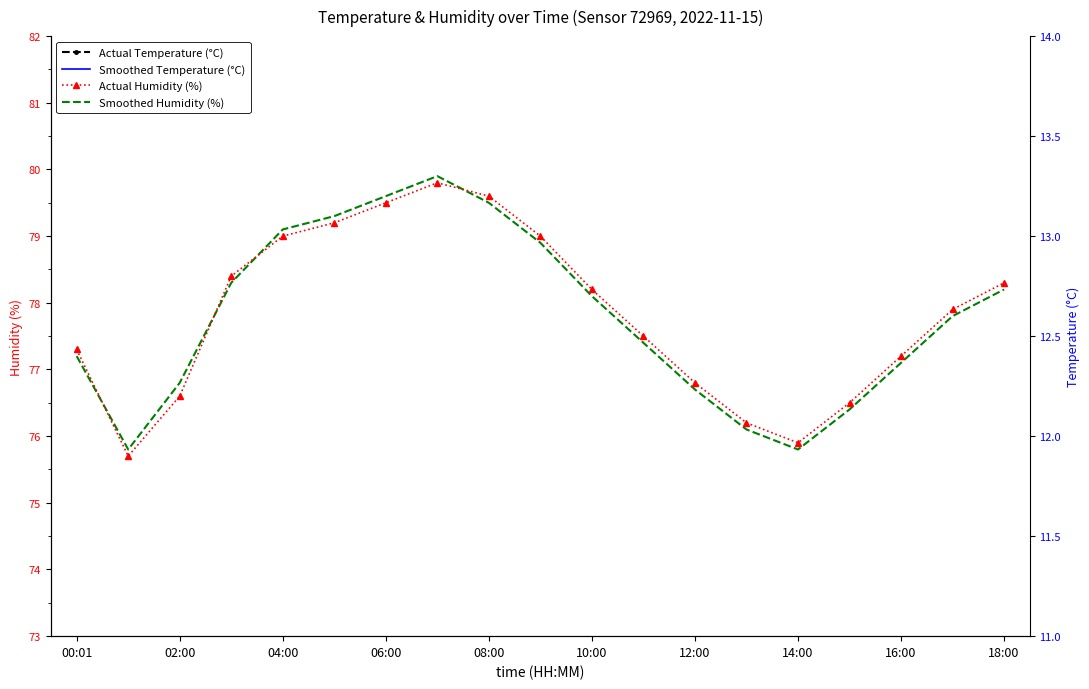

The value of Smoothed Humidity (%) at 11 is 77.4. True or false?

True